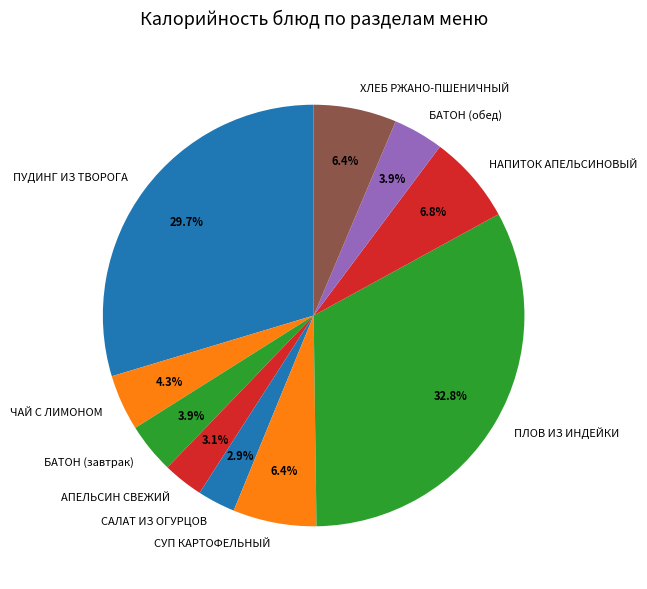

Does any single category account for the majority?

No